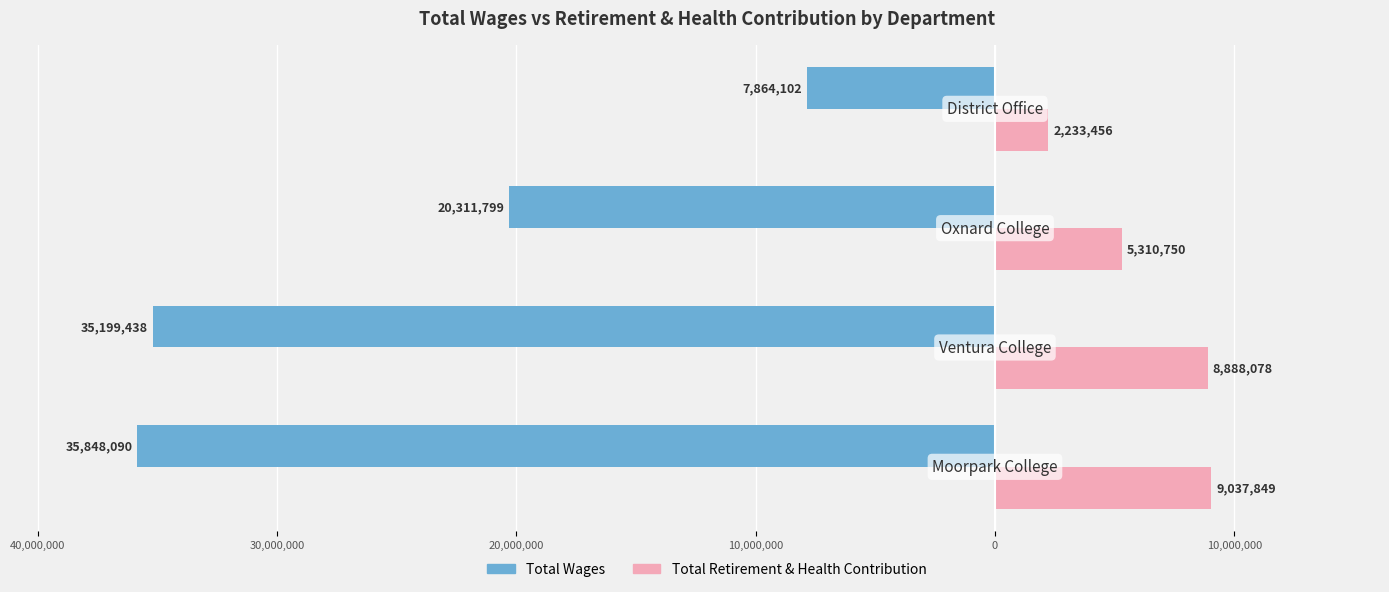

What are all the series names shown in the legend?

Total Wages, Total Retirement & Health Contribution